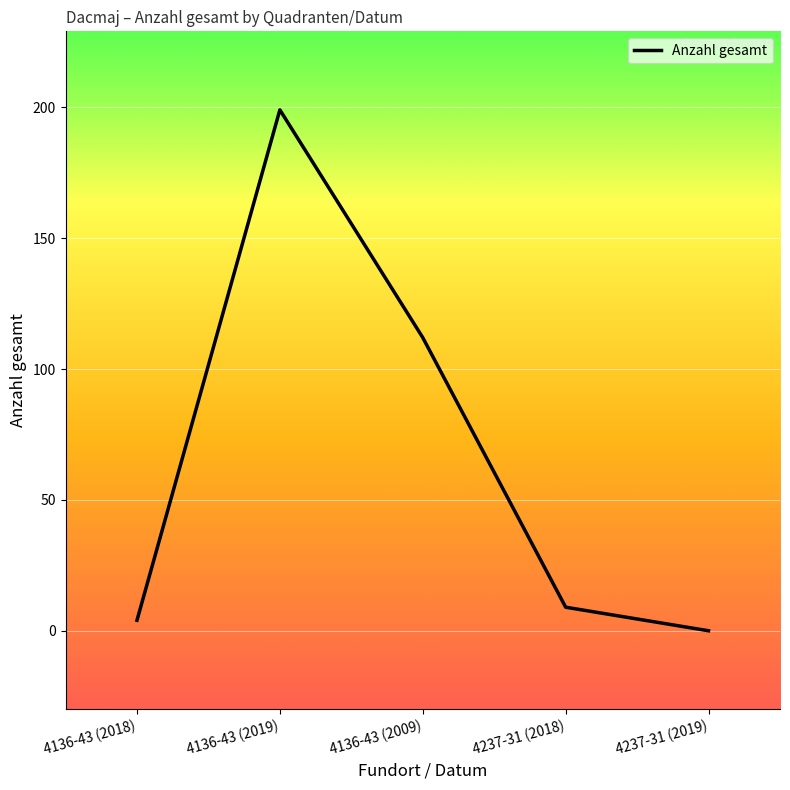

What is the difference between the maximum and minimum values?

199